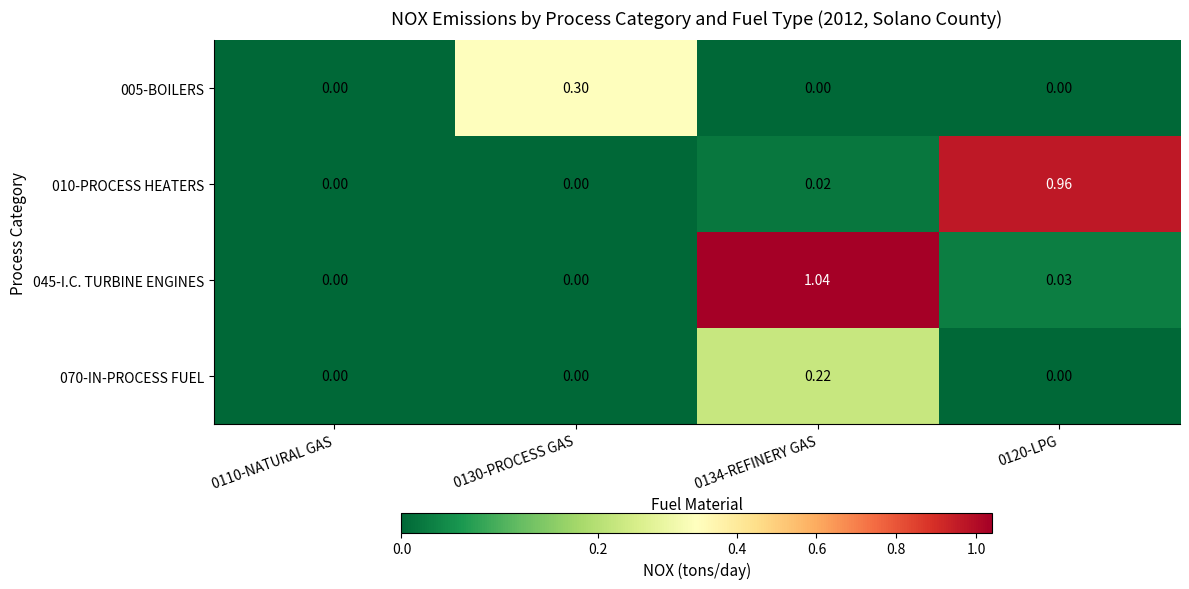

How many series are shown in this chart?

4